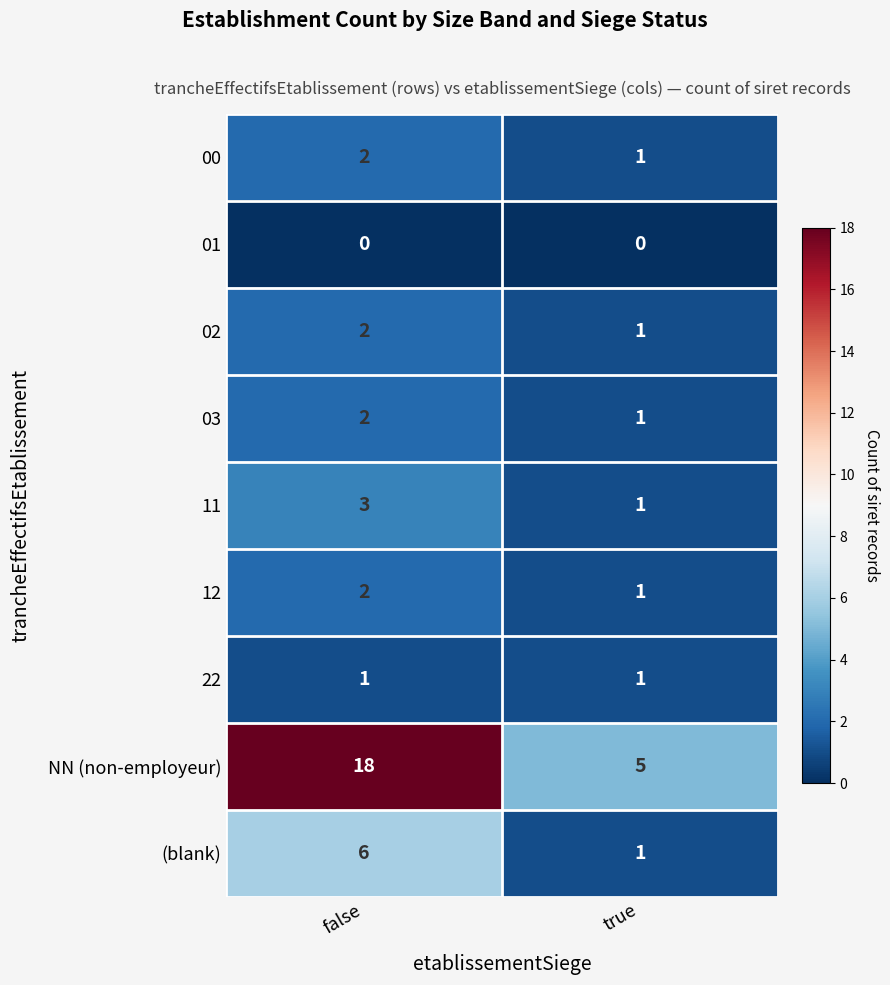

What is the sum of the 00 values at true and false?

3